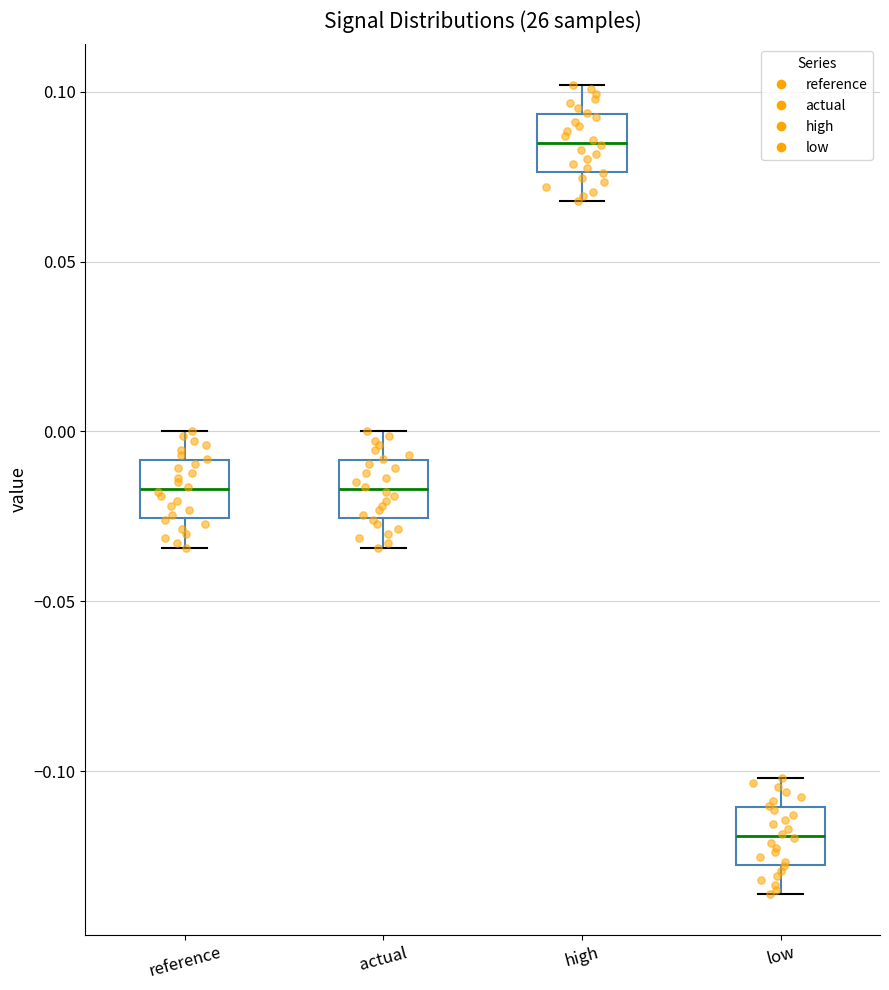

Where is the lower edge of the box for low on the y-axis? The values are not printed on the chart, so give them approximately, as read against the axis.

-0.130